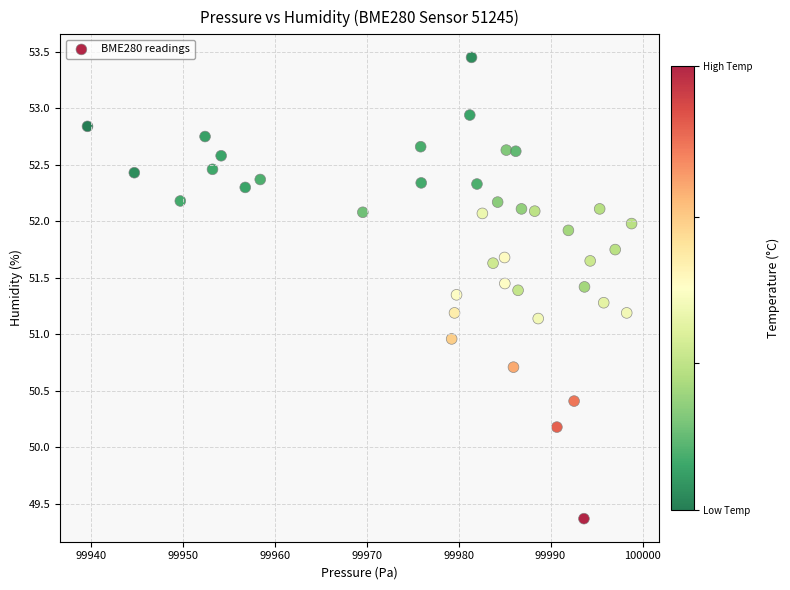

What is the range of X values (max minus min)?

59.1